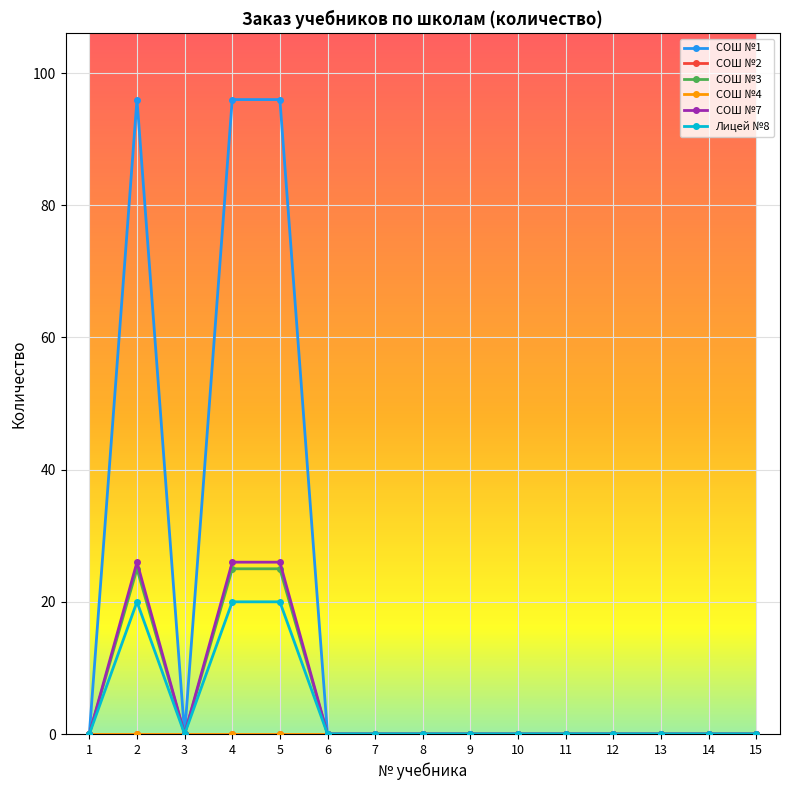

List the labels in order of СОШ №3 value, largest first.

2, 4, 5, 1, 3, 6, 7, 8, 9, 10, 11, 12, 13, 14, 15